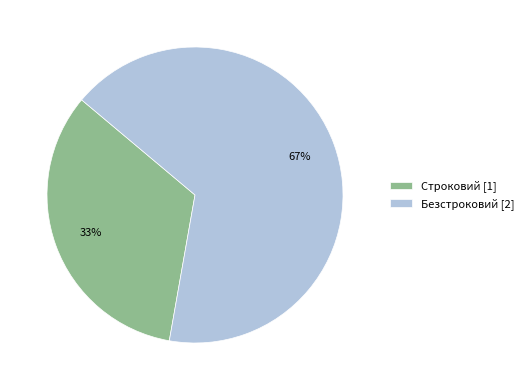

What percentage is the Строковий slice, to the nearest percent?

33%